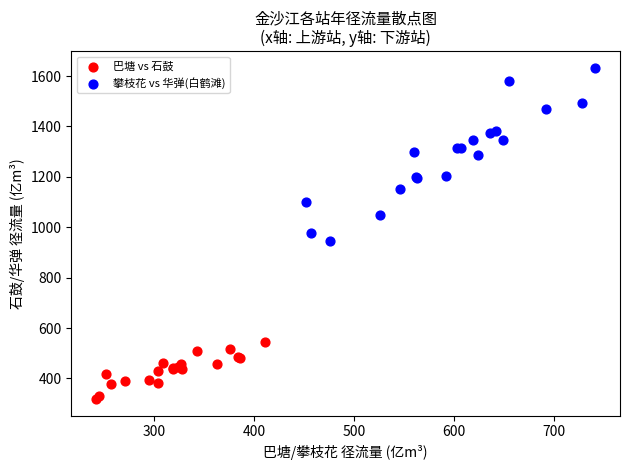

Which series contains the highest Y value?

攀枝花 vs 华弹(白鹤滩)